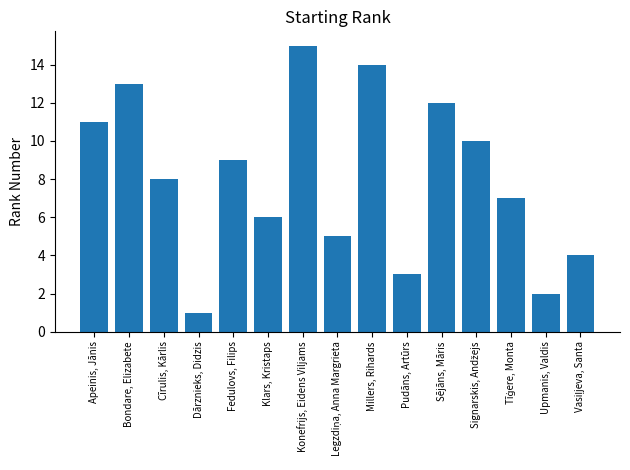

What is the difference between the second highest and minimum values?

13